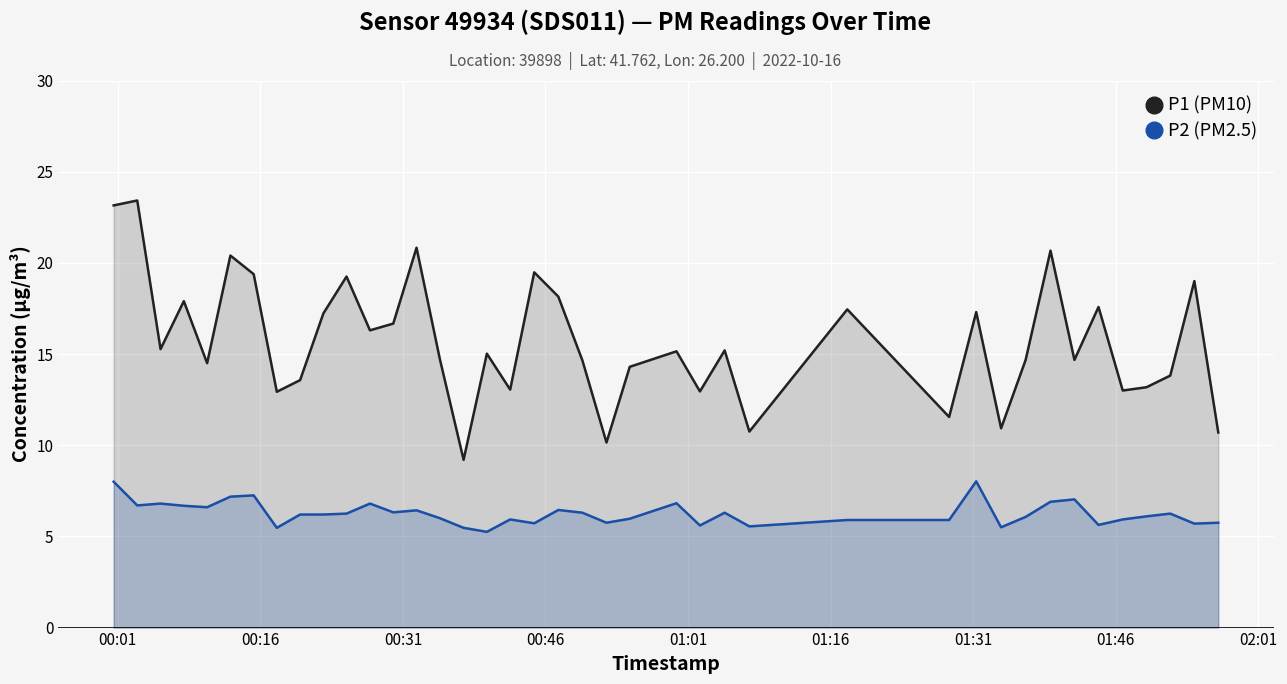

True or false: P1 (PM10) and P2 (PM2.5) cross at least once.

False